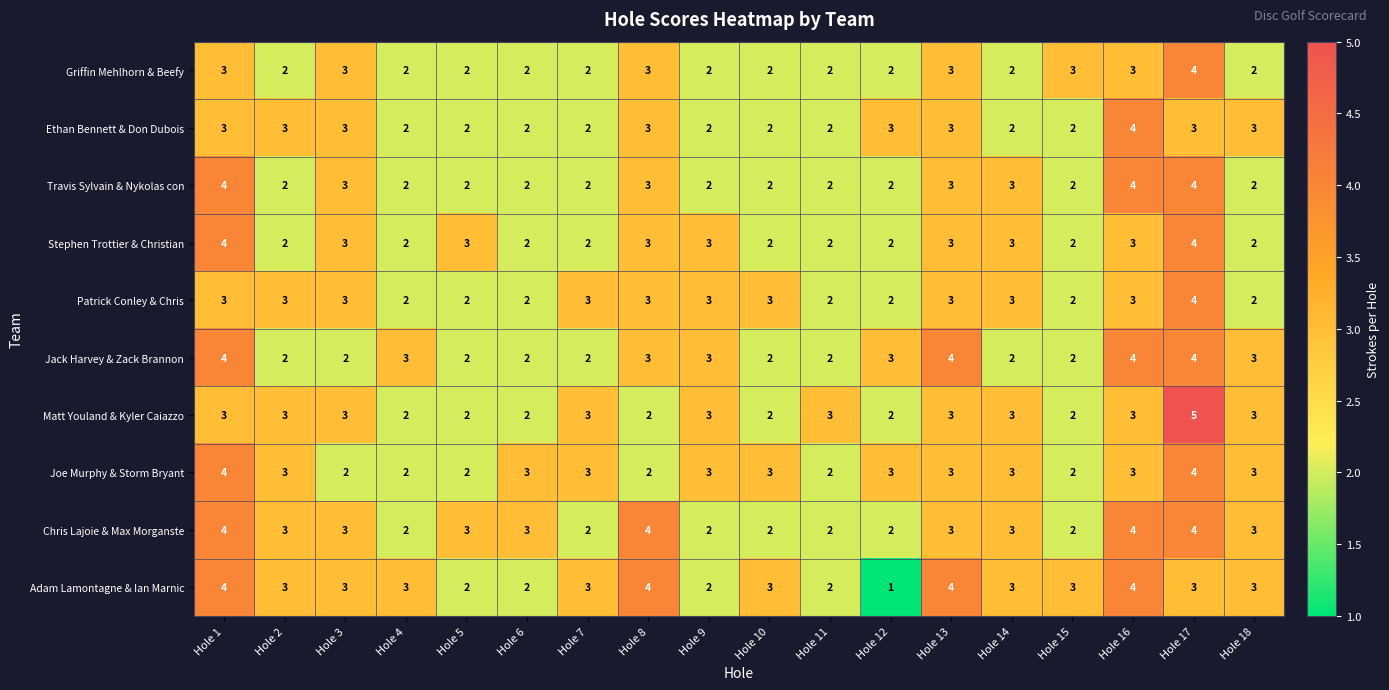

Which category has the highest value across all series?

Hole 17